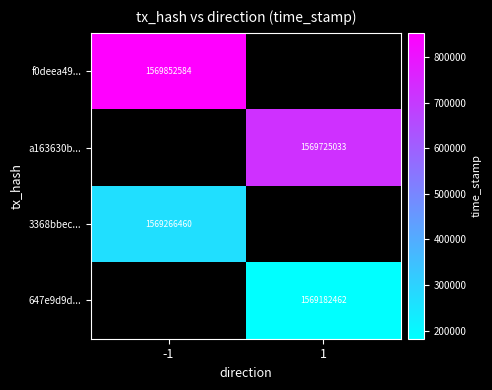

The 647e9d9d... series shows 492159347.9 at 1. True or false?

False